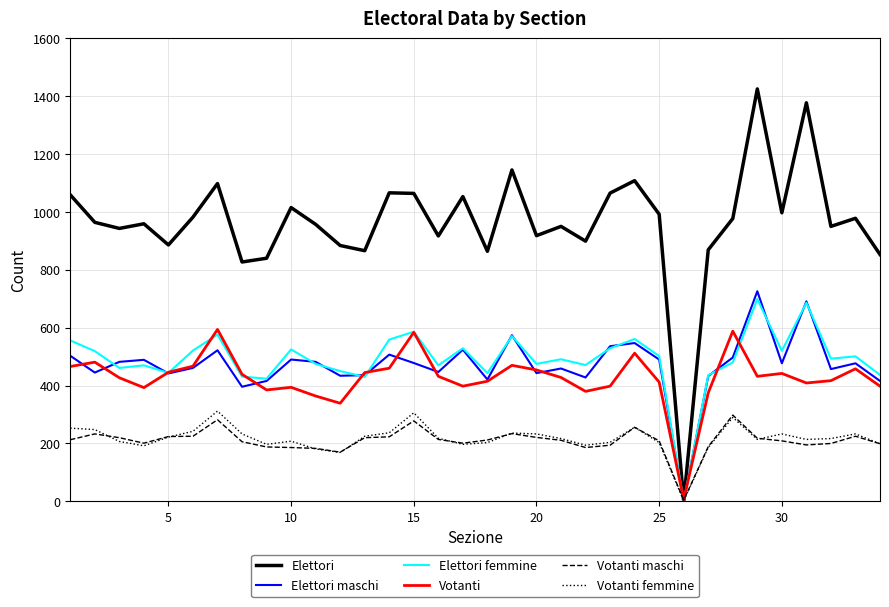

What is the maximum value for Votanti maschi?

298